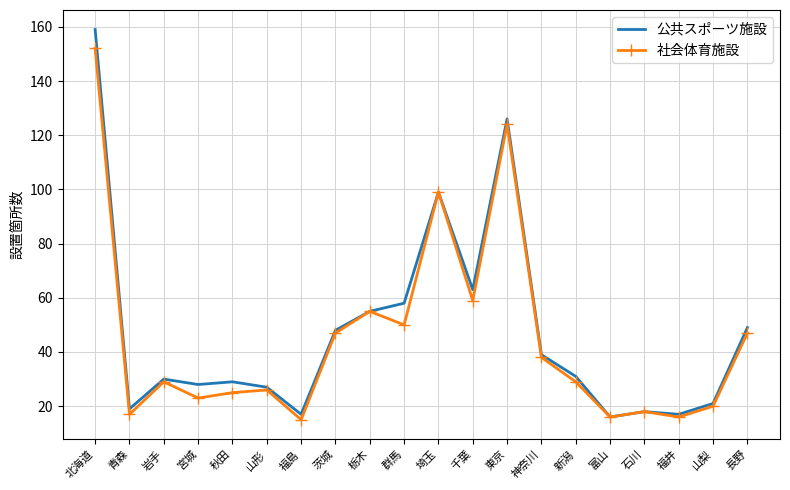

In 公共スポーツ施設, how many points are higher than both neighbors (excluding endpoints)?

5